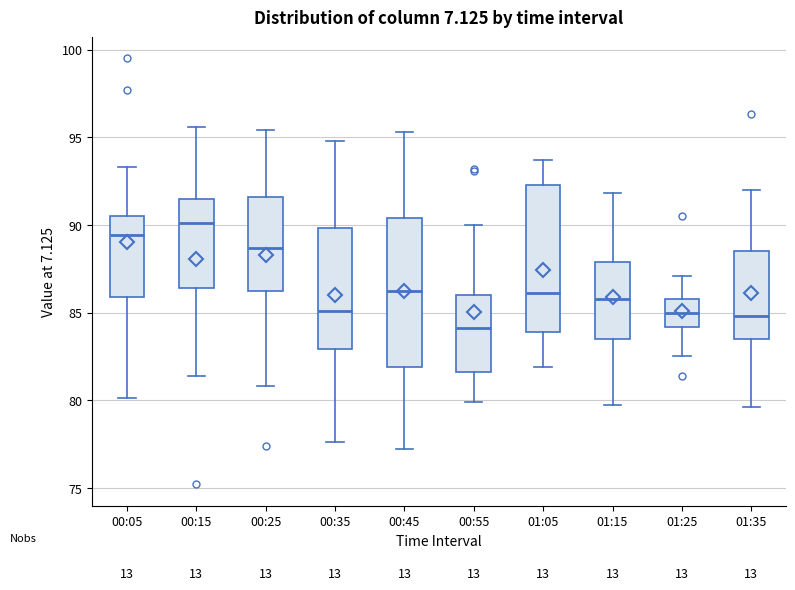

Reading left to right, read every box against the y-axis: the position of its median line, the range the box covers, and the ends of its whiskers. The values are not printed on the chart, so give them approximately, as read against the axis.

00:05: median 89.5, box 86.0 to 90.5, whiskers 80.0 to 93.5
00:15: median 90.0, box 86.5 to 91.5, whiskers 81.5 to 95.5
00:25: median 88.5, box 86.0 to 91.5, whiskers 81.0 to 95.5
00:35: median 85.0, box 83.0 to 90.0, whiskers 77.5 to 95.0
00:45: median 86.0, box 82.0 to 90.5, whiskers 77.0 to 95.5
00:55: median 84.0, box 81.5 to 86.0, whiskers 80.0 to 90.0
01:05: median 86.0, box 84.0 to 92.5, whiskers 82.0 to 93.5
01:15: median 86.0, box 83.5 to 88.0, whiskers 79.5 to 92.0
01:25: median 85.0, box 84.0 to 86.0, whiskers 82.5 to 87.0
01:35: median 85.0, box 83.5 to 88.5, whiskers 79.5 to 92.0